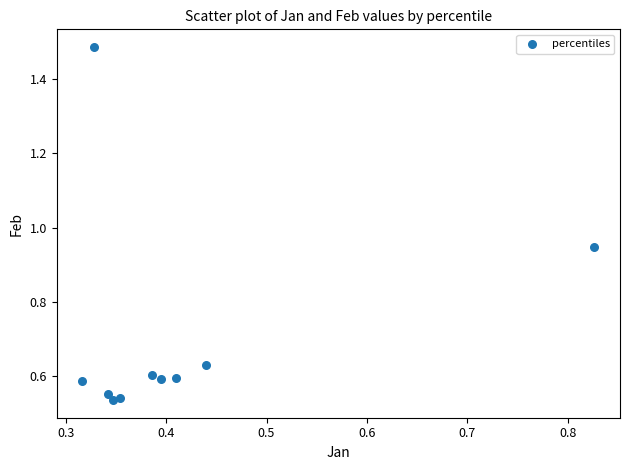

What is the average X value?

0.4